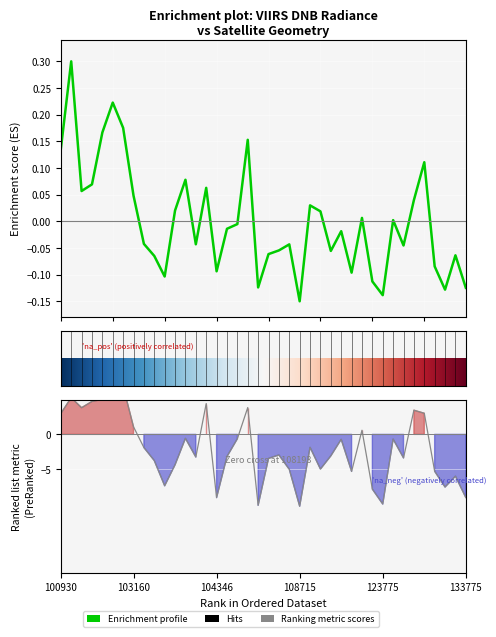

How many lines are shown in the chart?

2